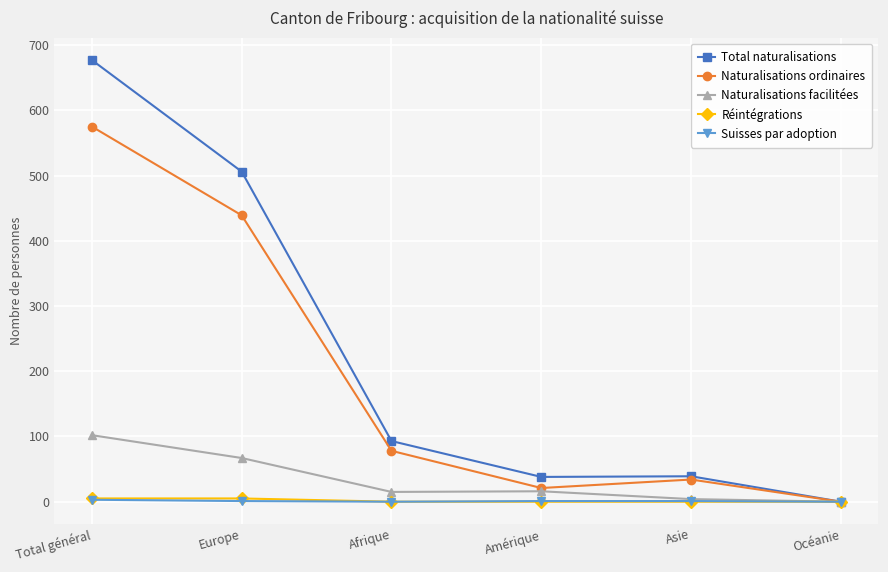

At which label is Naturalisations ordinaires closest to 287?

Europe